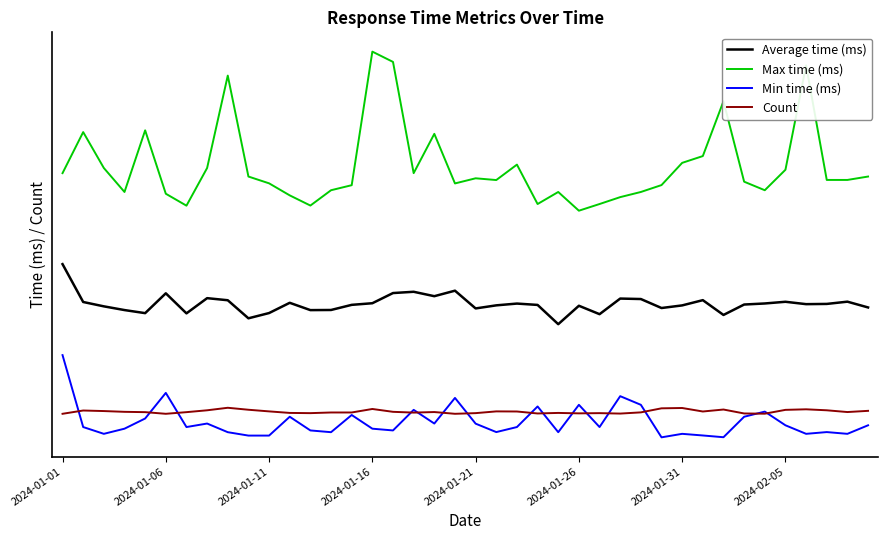

Does the chart display data point markers on the line(s)?

No